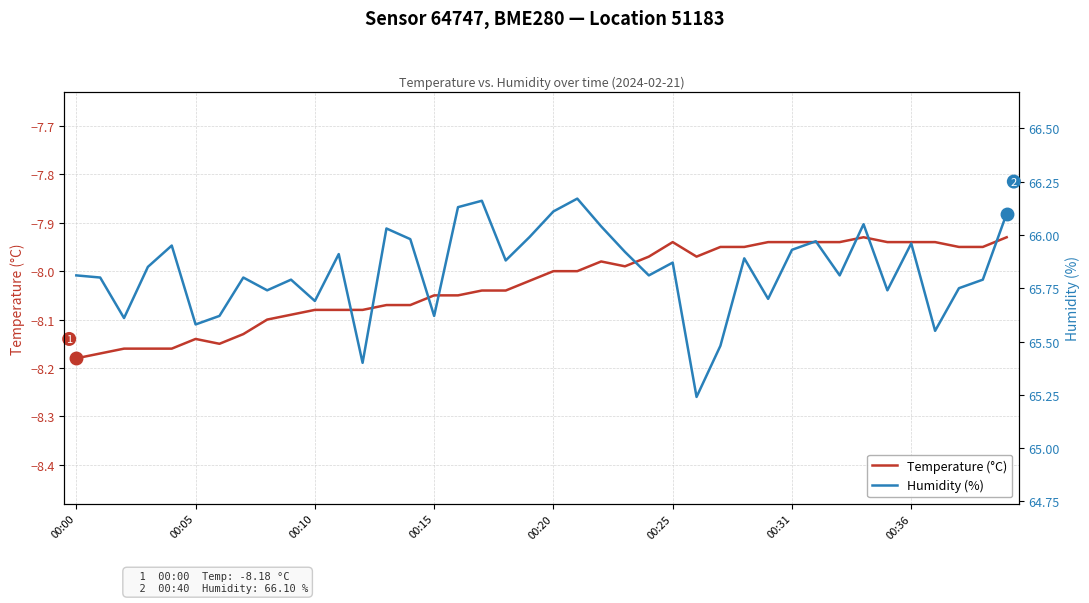

Is it true that Humidity (%) equals 65.9 at 28?

True